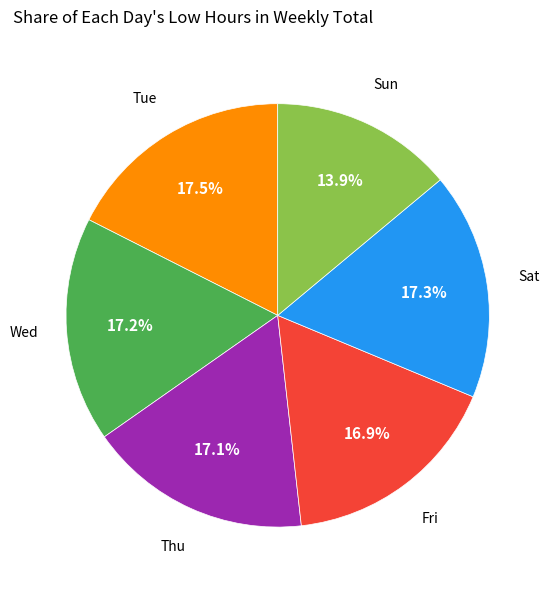

Is there any slice that represents more than half of the pie?

No